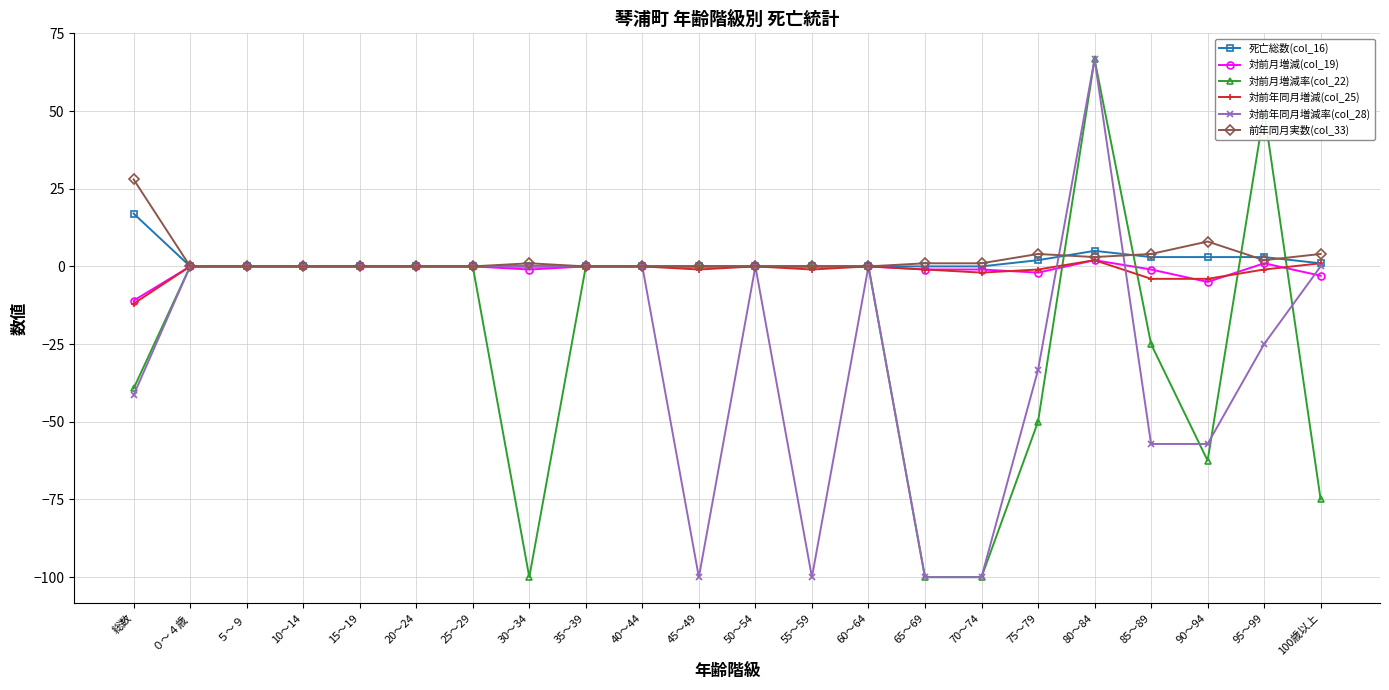

At which label does 対前年同月増減率(col_28) reach its peak?

80～84